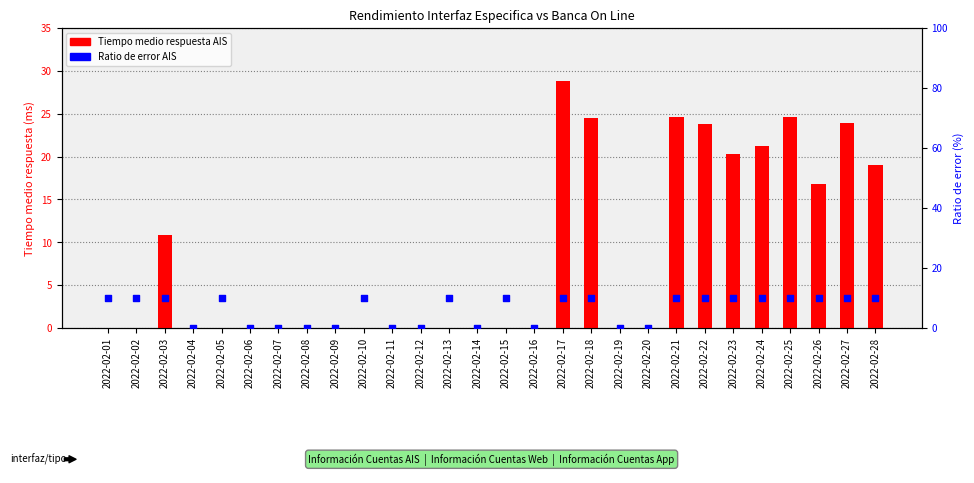

At which category is the sum across all series the highest?

2022-02-17